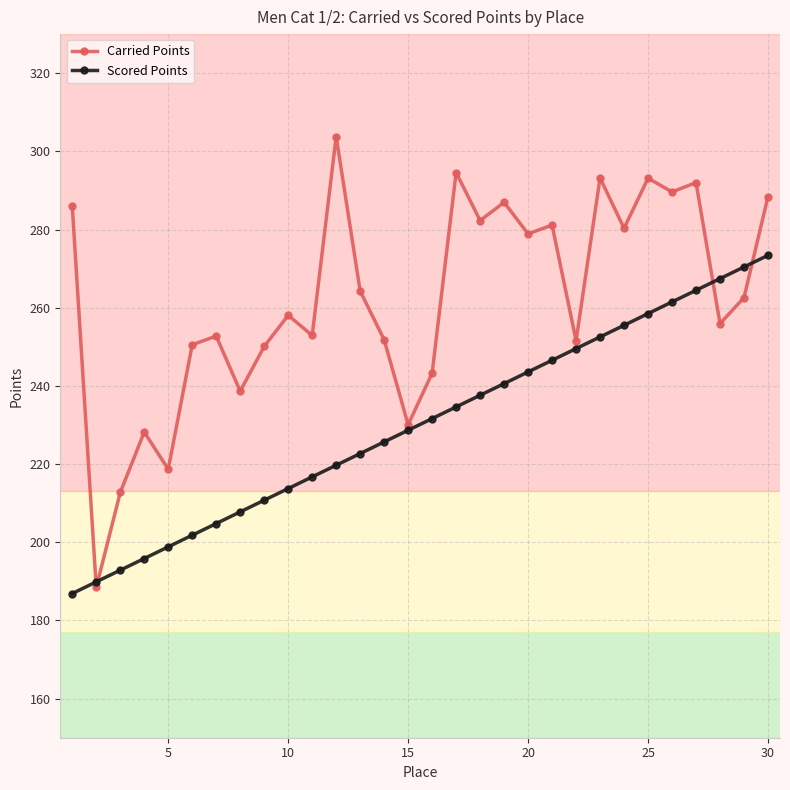

True or false: Scored Points and Carried Points cross at least once.

True